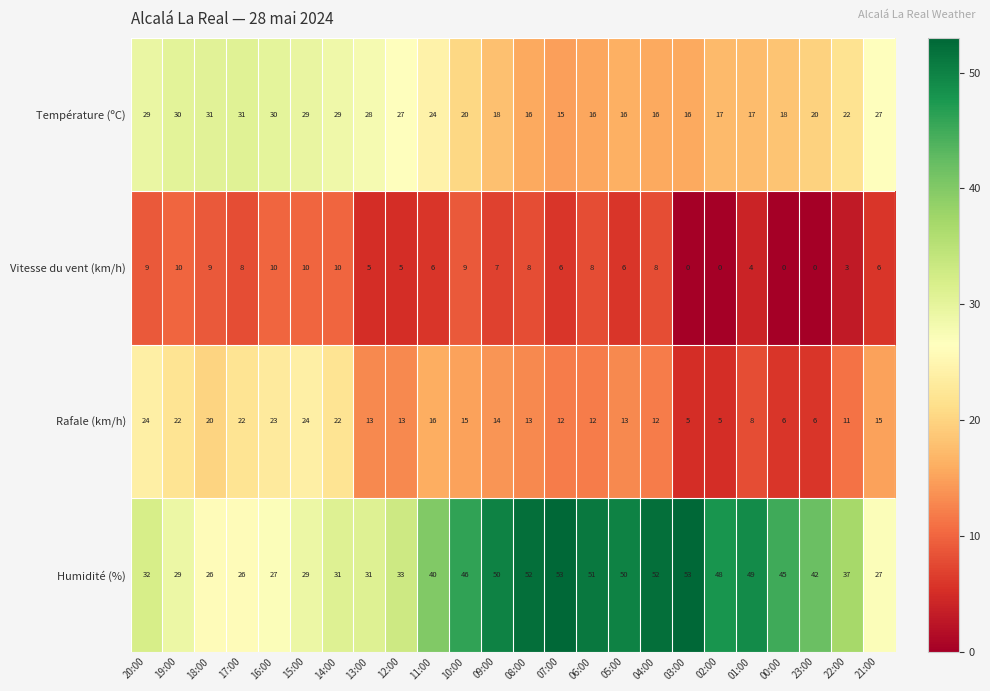

The value of Vitesse du vent (km/h) at 04:00 is 2. True or false?

False